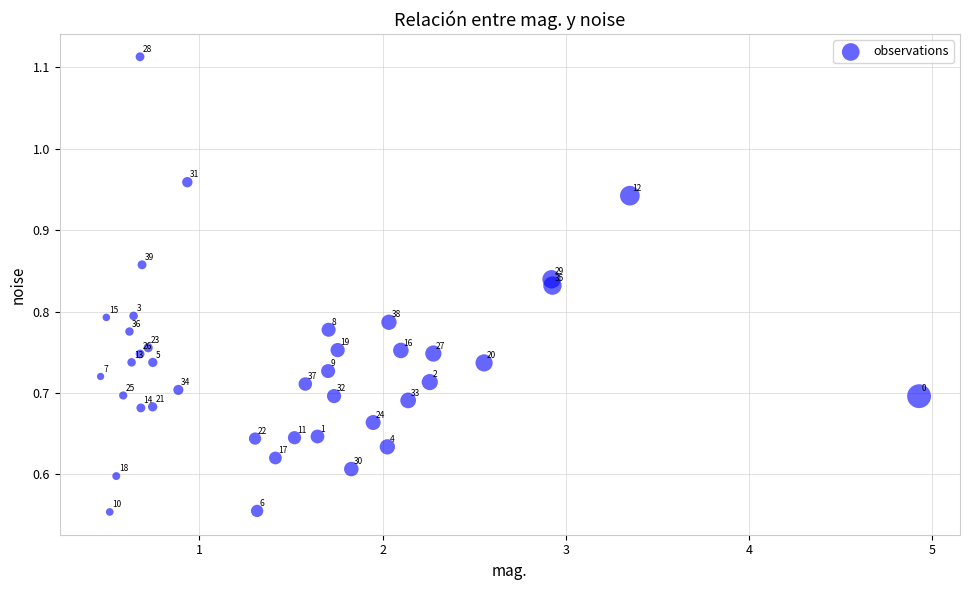

What is the range of X values (max minus min)?

4.5